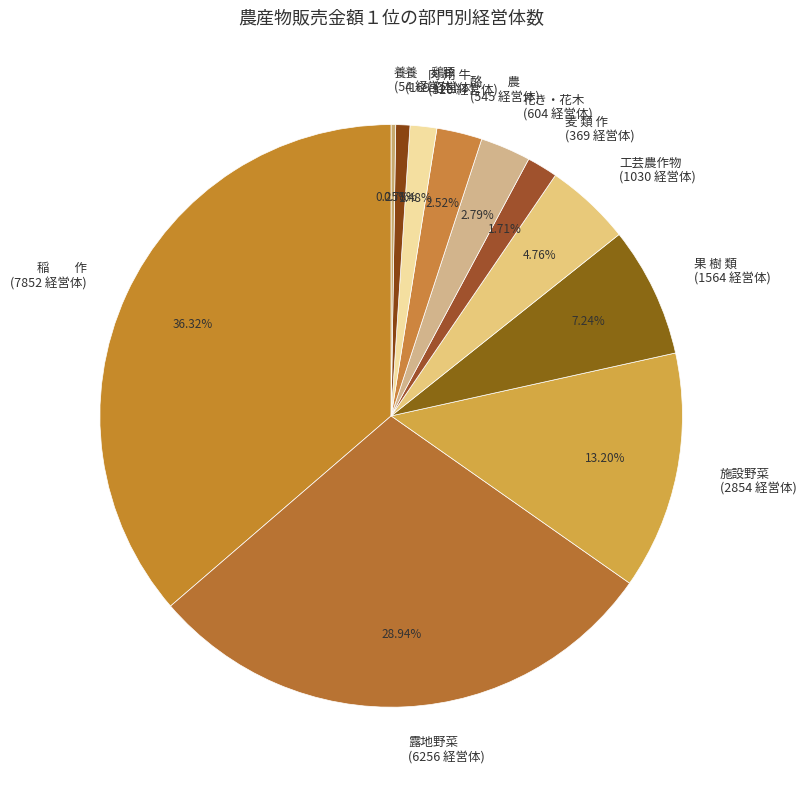

Between 果 樹 類 (1564 経営体) and 酪 農 (545 経営体), which is larger?

果 樹 類 (1564 経営体)